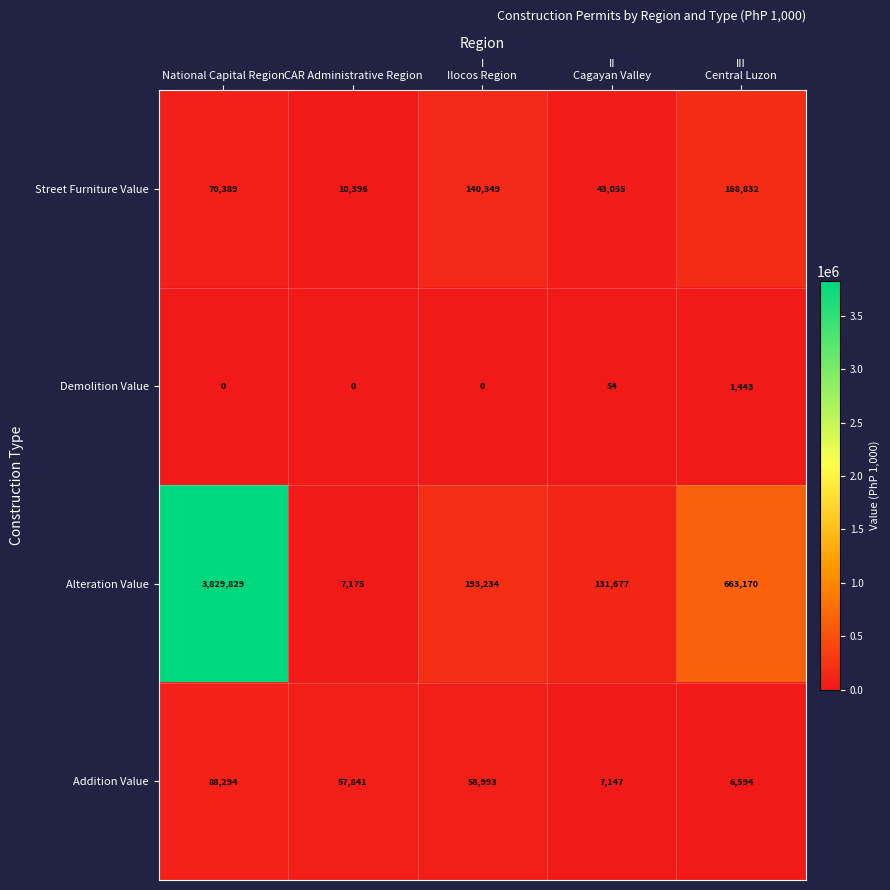

Rank the series by their maximum value, from highest to lowest.

Alteration Value, Street Furniture Value, Addition Value, Demolition Value